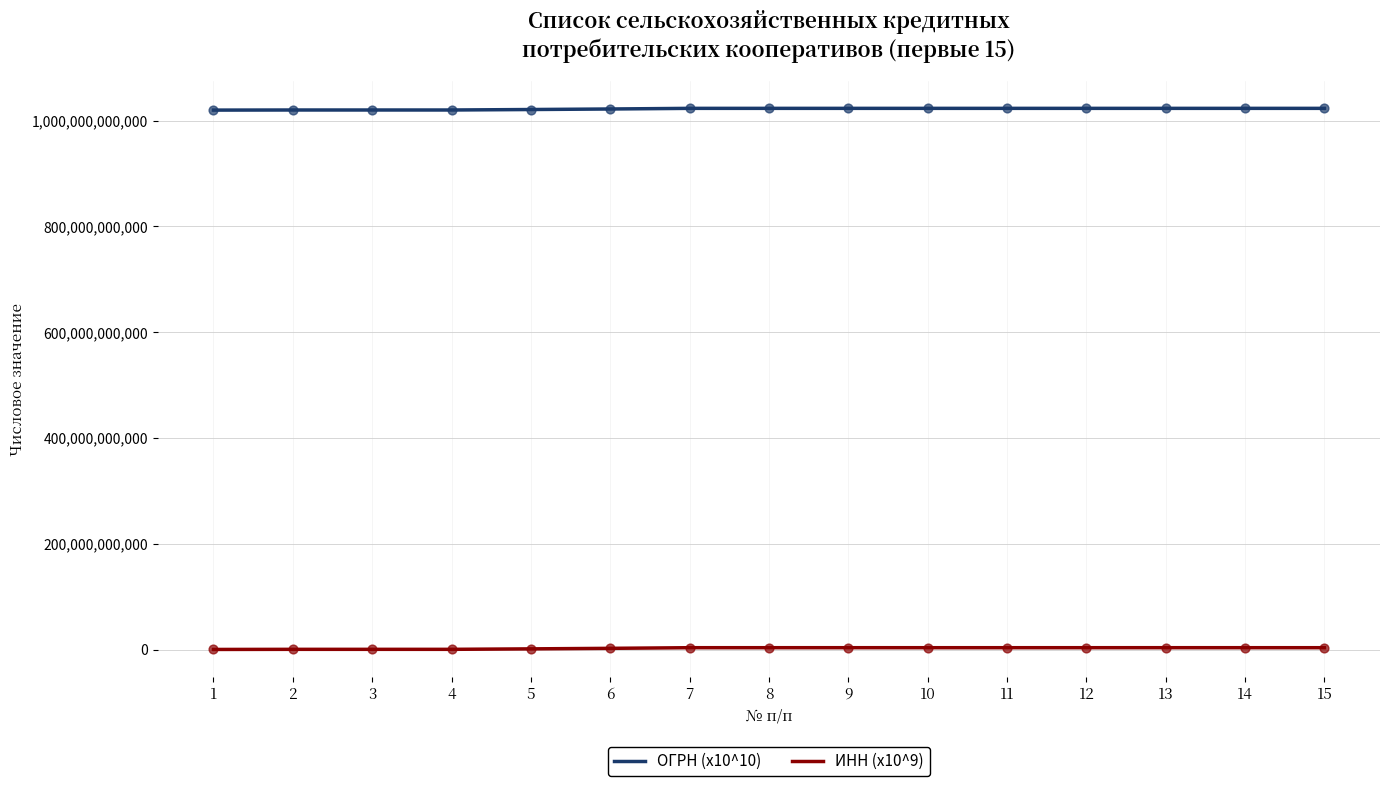

Which series has the largest range (max minus min)?

ИНН (x10^9)